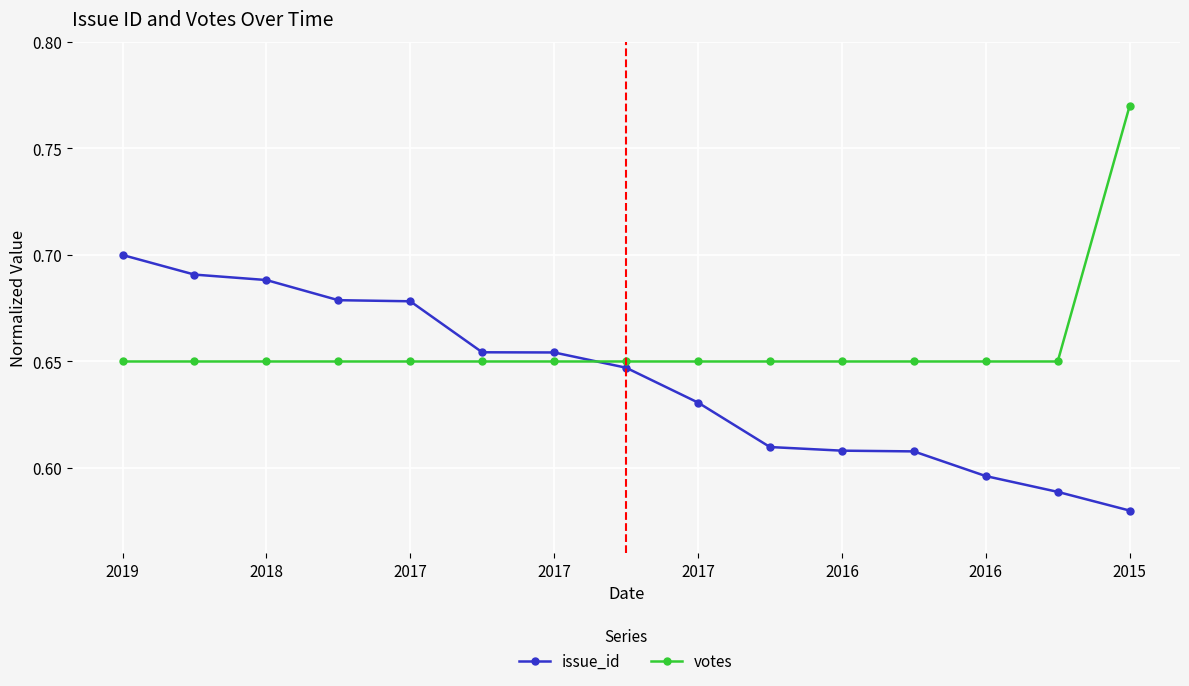

Rank the series by their maximum value, from highest to lowest.

votes, issue_id